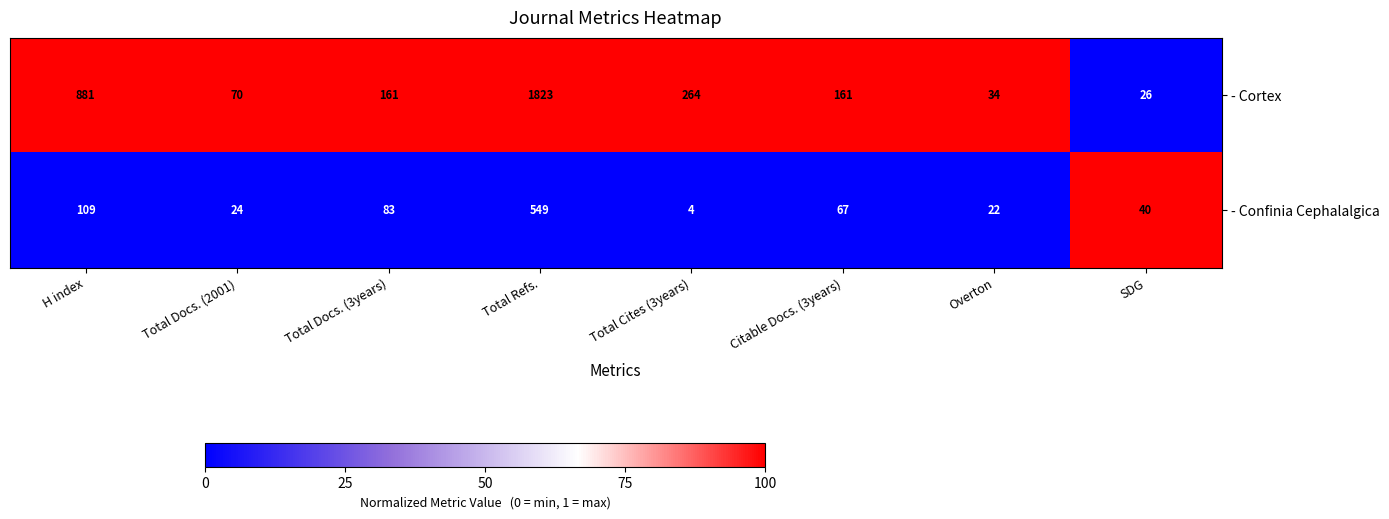

Count the number of data series in this chart.

2